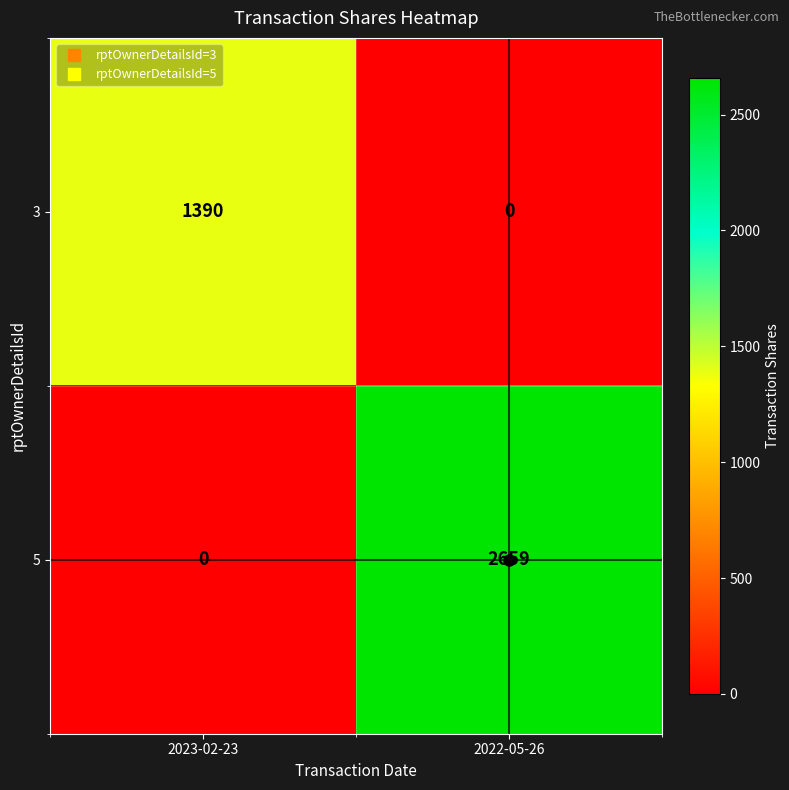

What is the maximum value for 5?

2659